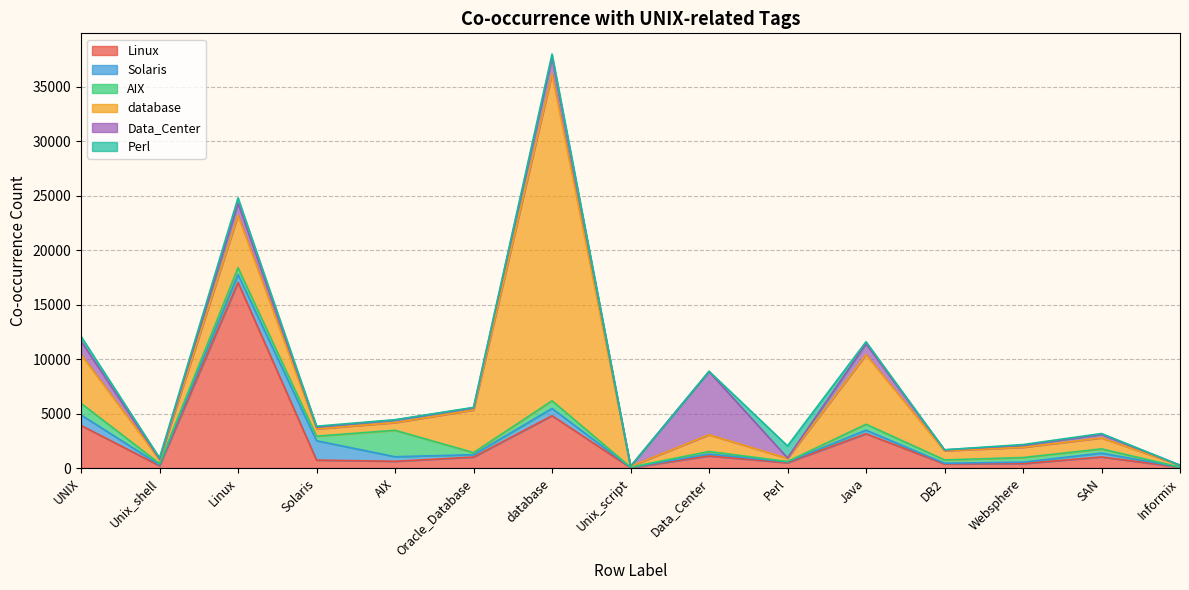

Which label corresponds to the largest value in the chart?

database